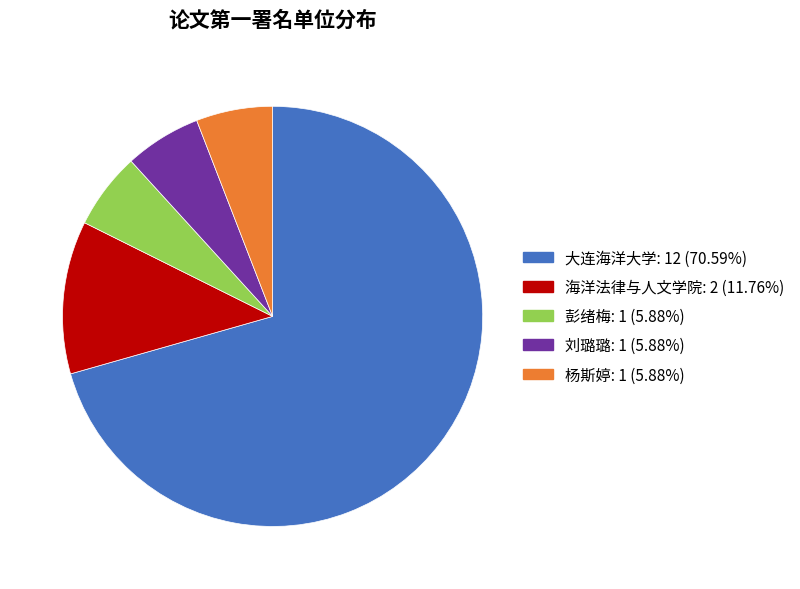

Combined, do 海洋法律与人文学院 and 彭绪梅 account for over 50%?

No